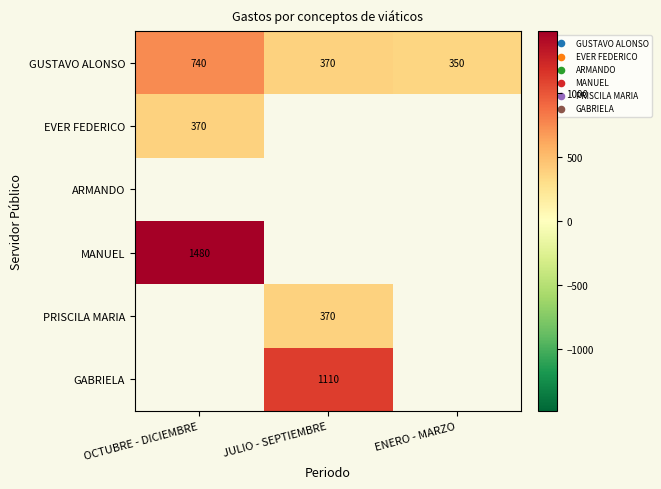

How many data points does each series have?

3